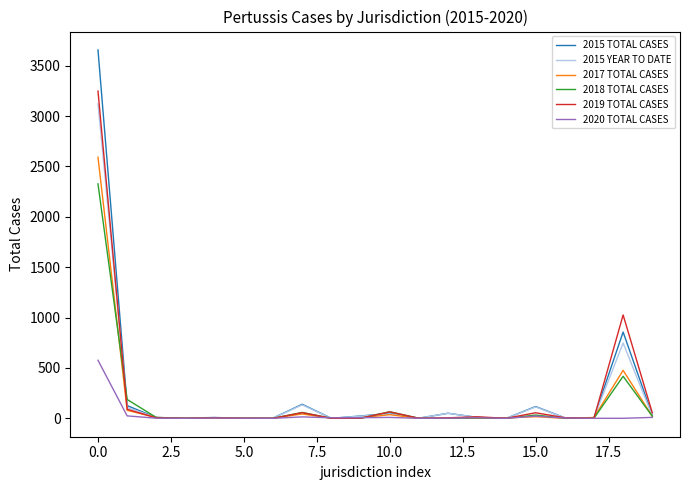

Which series has the widest spread of values?

2015 TOTAL CASES